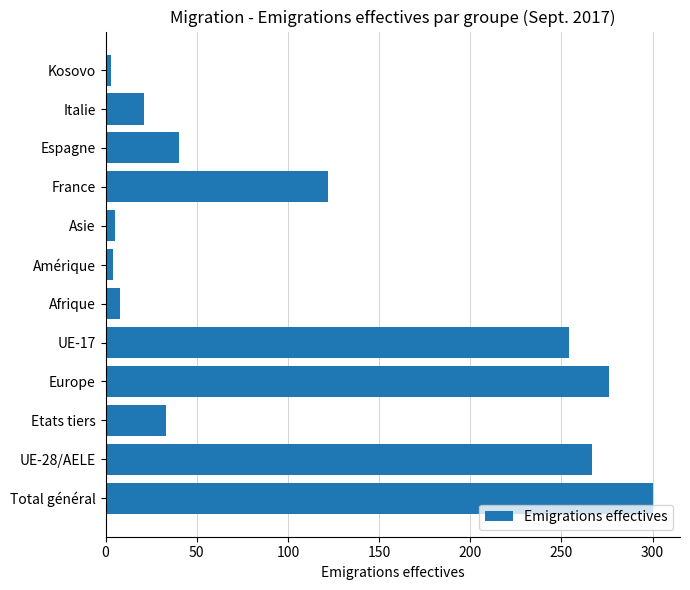

Between Total général and Amérique, which is larger?

Total général